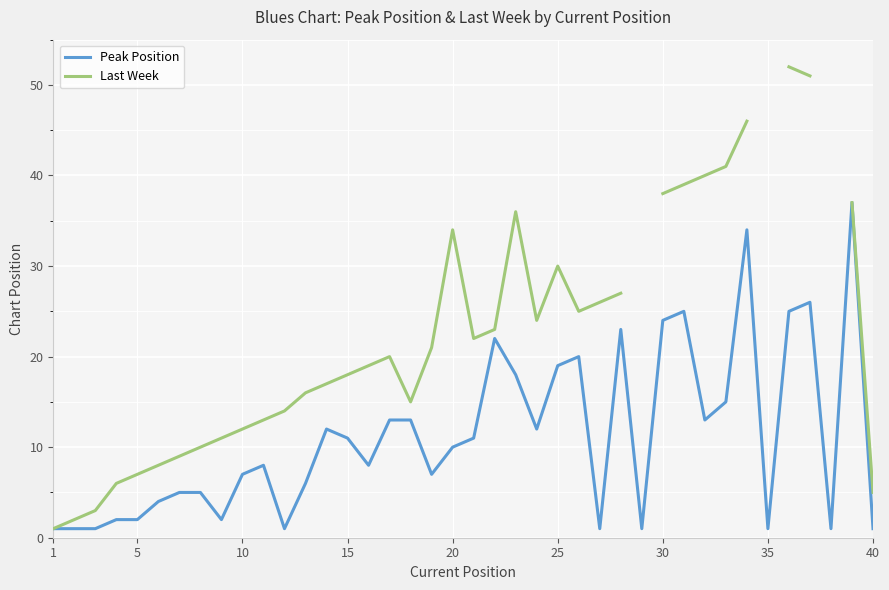

How many data points in Last Week are above 22?

16